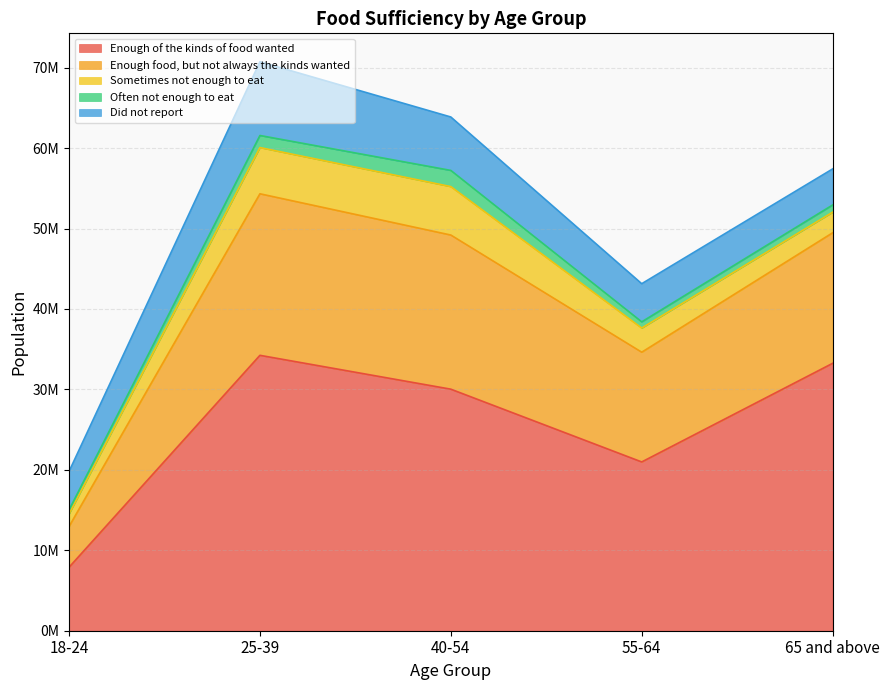

Which label corresponds to the smallest value in the chart?

18-24